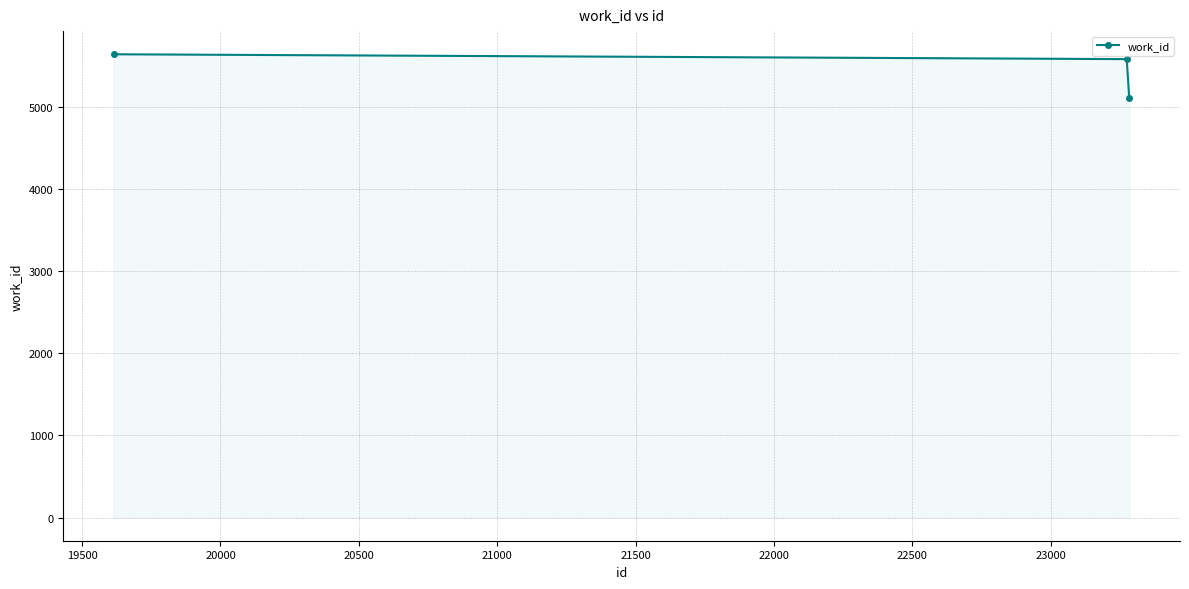

Does the chart have visible grid lines?

Yes